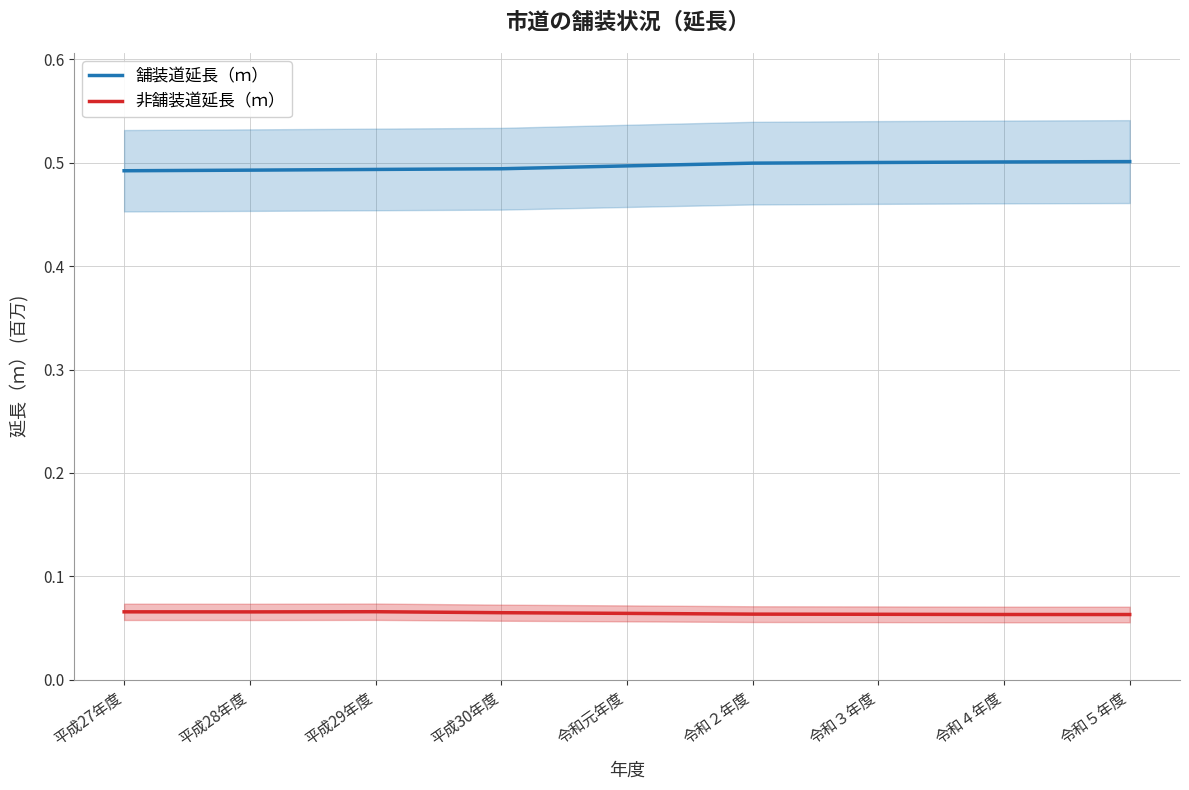

True or false: 舗装道延長（ｍ） and 非舗装道延長（ｍ） intersect in this chart.

False